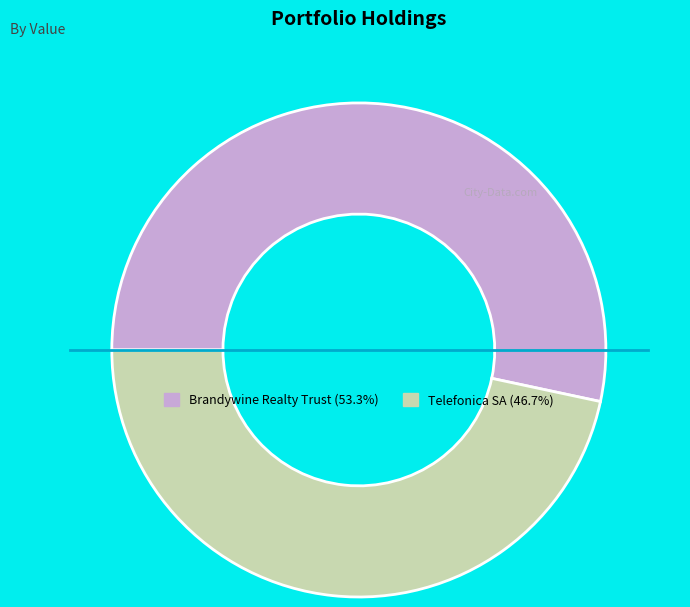

Does any single category account for the majority?

Yes